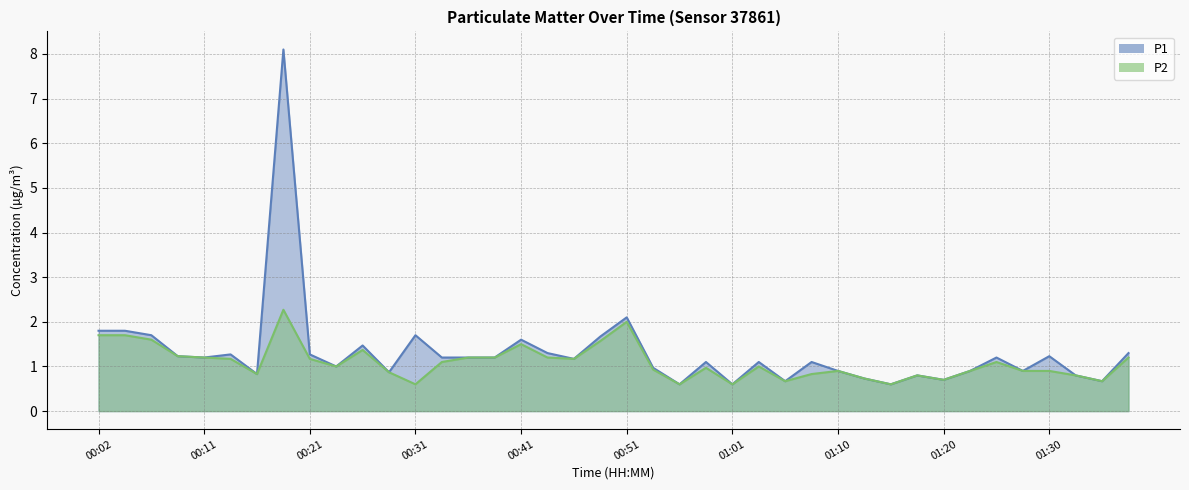

Rank the categories by P1 value from lowest to highest.

00:56, 01:01, 01:15, 01:05, 01:35, 01:20, 01:13, 01:18, 01:32, 00:16, 00:29, 01:10, 01:23, 01:27, 00:53, 00:24, 00:58, 01:03, 01:08, 00:46, 00:11, 00:33, 00:36, 00:38, 01:25, 00:09, 01:30, 00:14, 00:21, 00:43, 01:37, 00:26, 00:41, 00:48, 00:07, 00:31, 00:02, 00:04, 00:51, 00:19